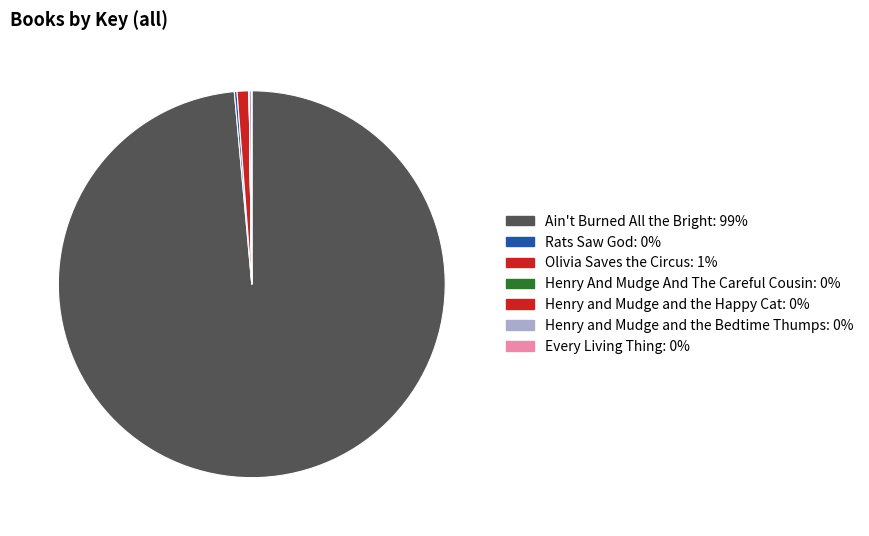

Rank the categories by value from highest to lowest.

Ain't Burned All the Bright, Olivia Saves the Circus, Rats Saw God, Henry and Mudge and the Bedtime Thumps, Every Living Thing, Henry and Mudge and the Happy Cat, Henry And Mudge And The Careful Cousin